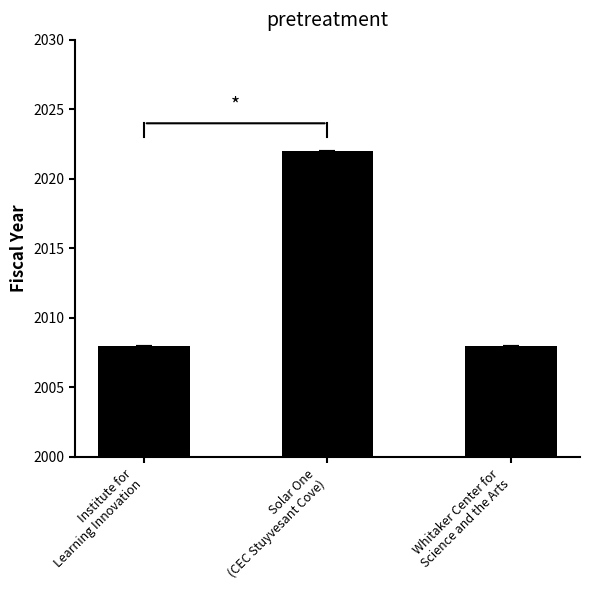

What is the average value?

2013